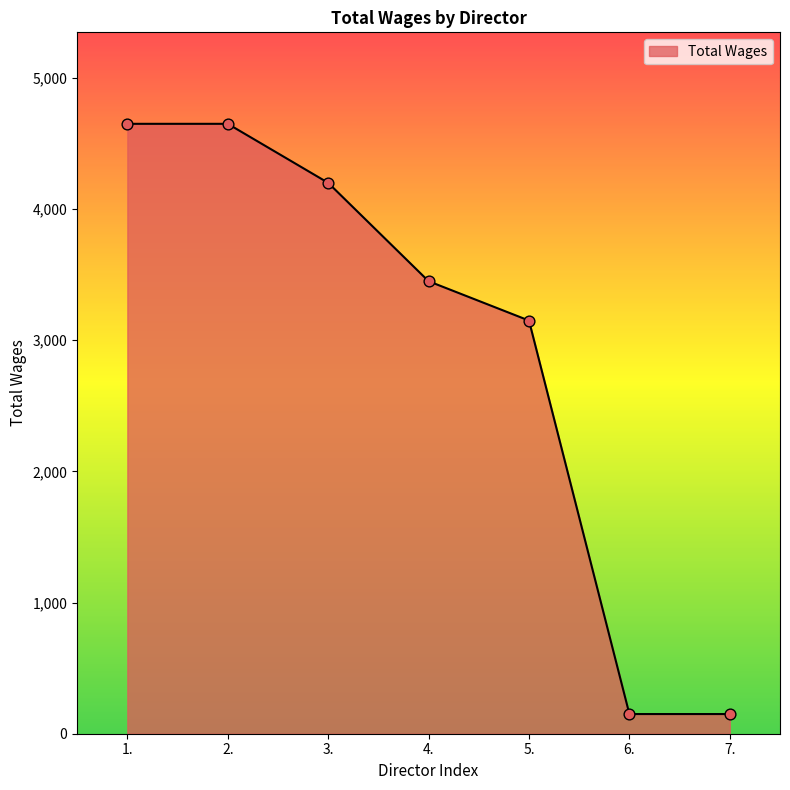

What is the ratio of the value at 1. to the value at 3.?

1.1